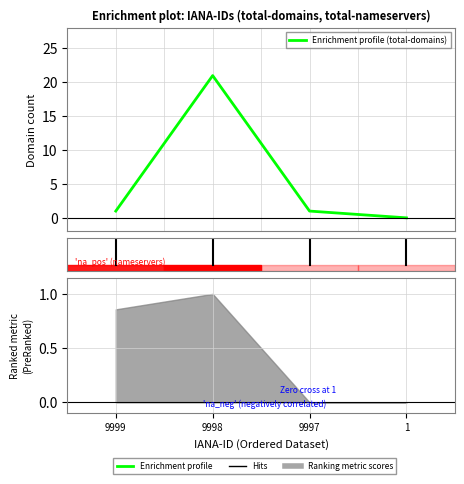

Is this an area chart (filled region under the line)?

No